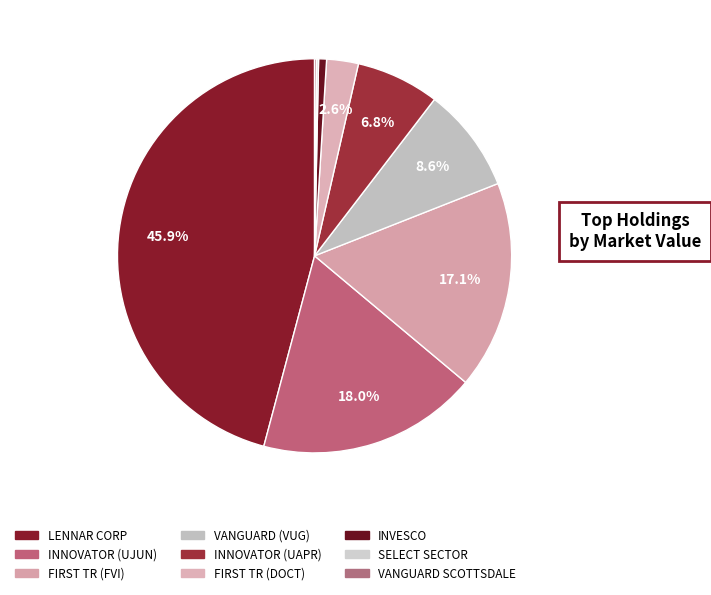

Which slice is the smallest?

SELECT SECTOR SPDR TR